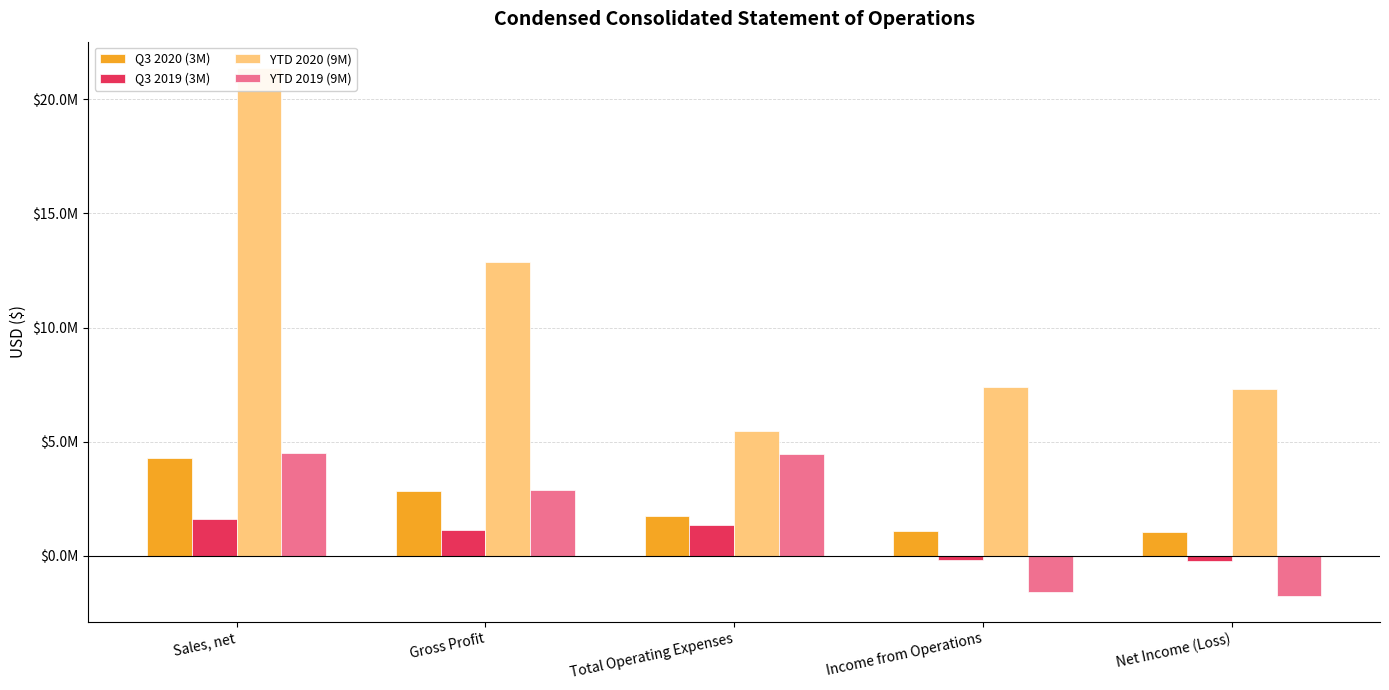

What is the spread (max minus min) of values at Gross Profit?

11748545